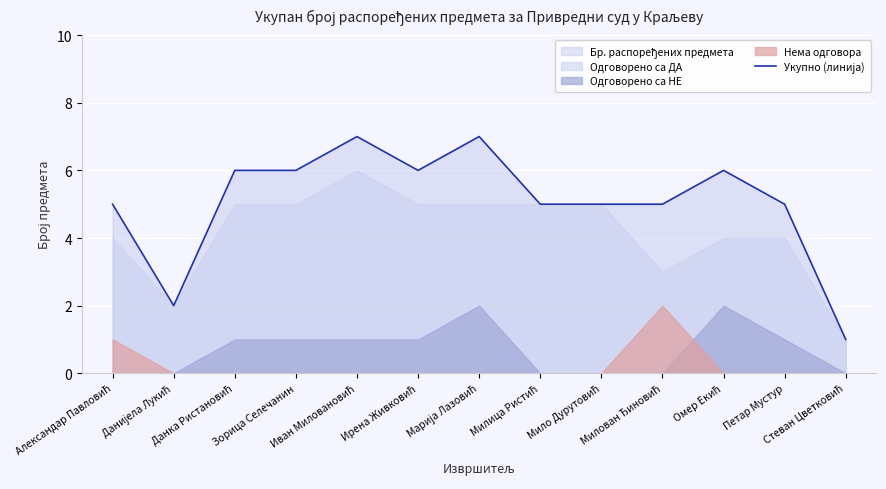

Read the value at Стеван Цветковић.

1